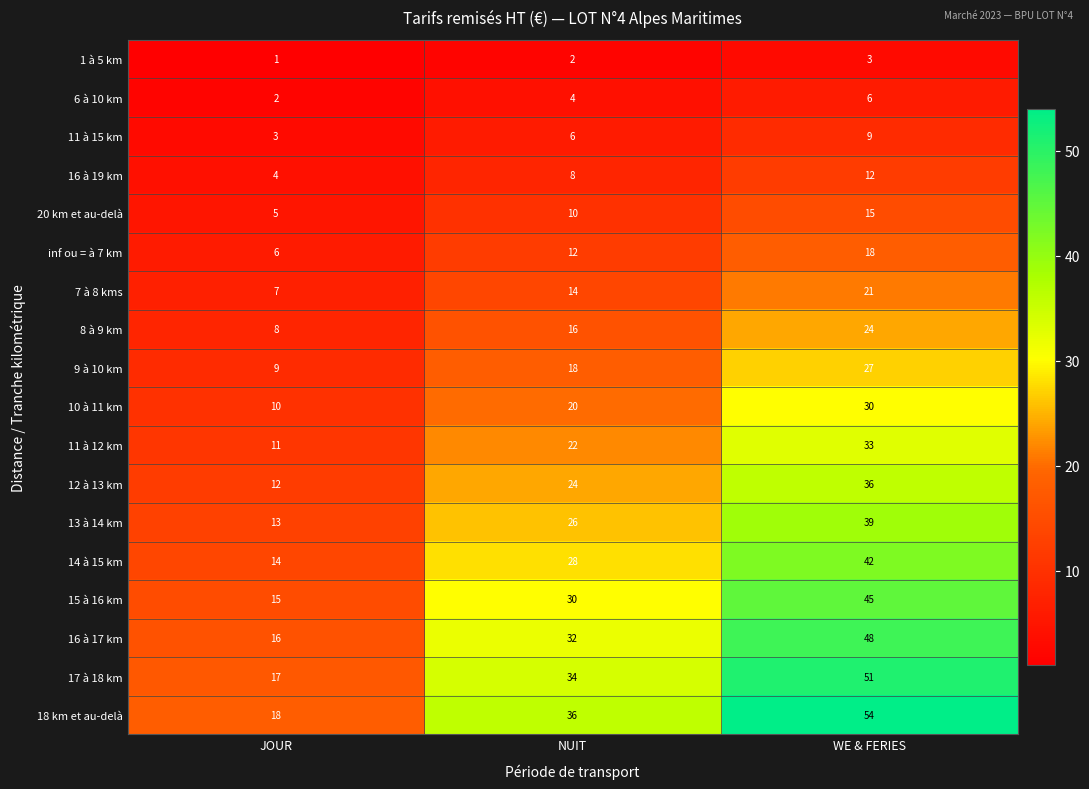

What is the average value of the 6 à 10 km series?

4